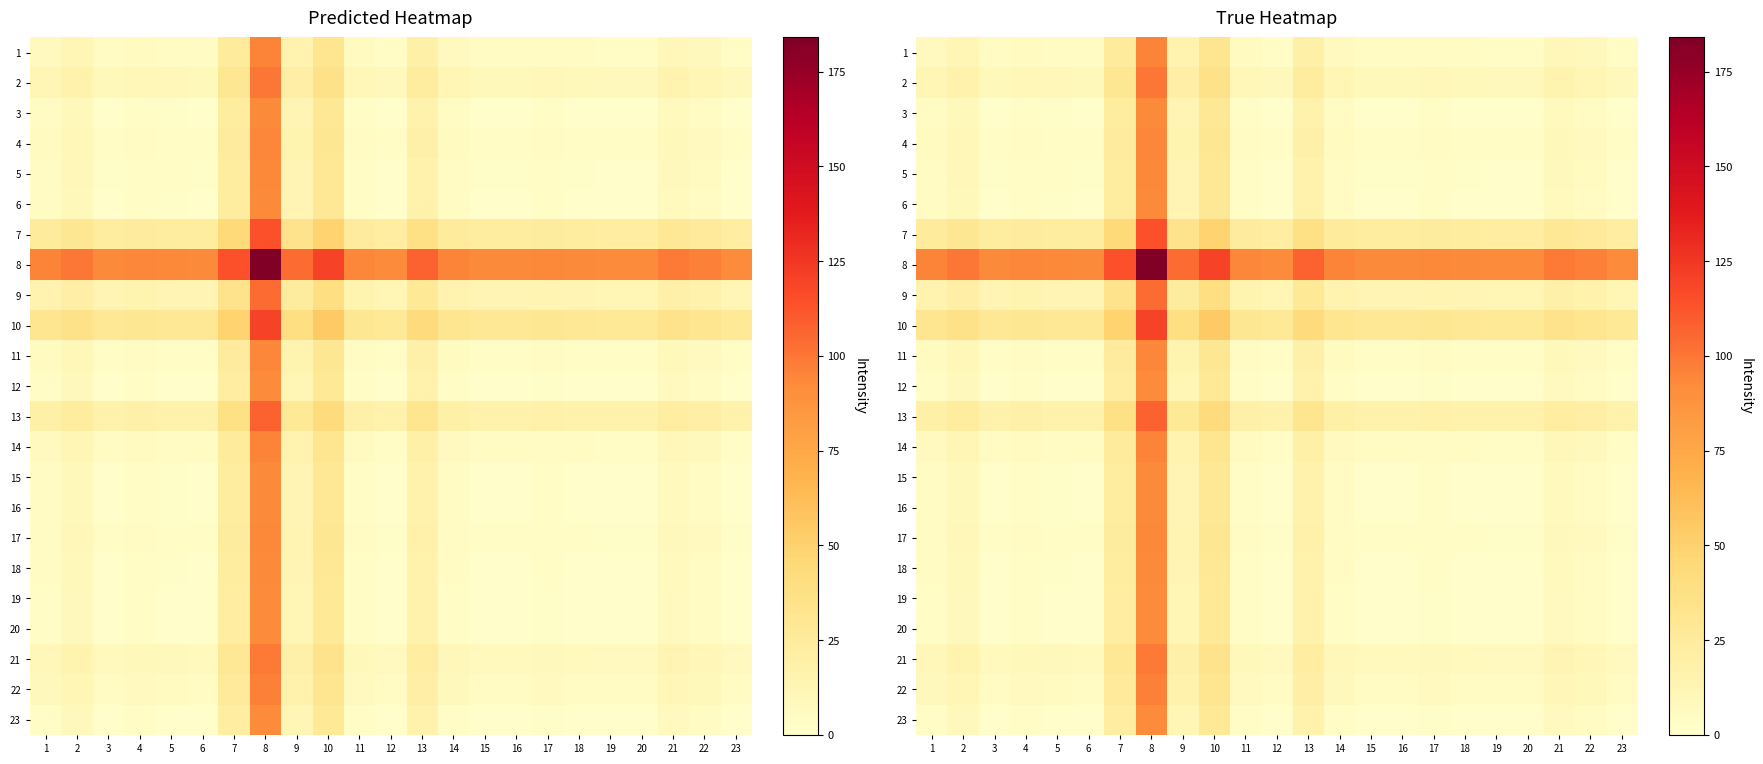

Rank the series by their maximum value, from lowest to highest.

12, 19, 20, 23, 3, 6, 15, 16, 18, 5, 17, 4, 11, 1, 14, 22, 21, 2, 9, 13, 7, 10, 8